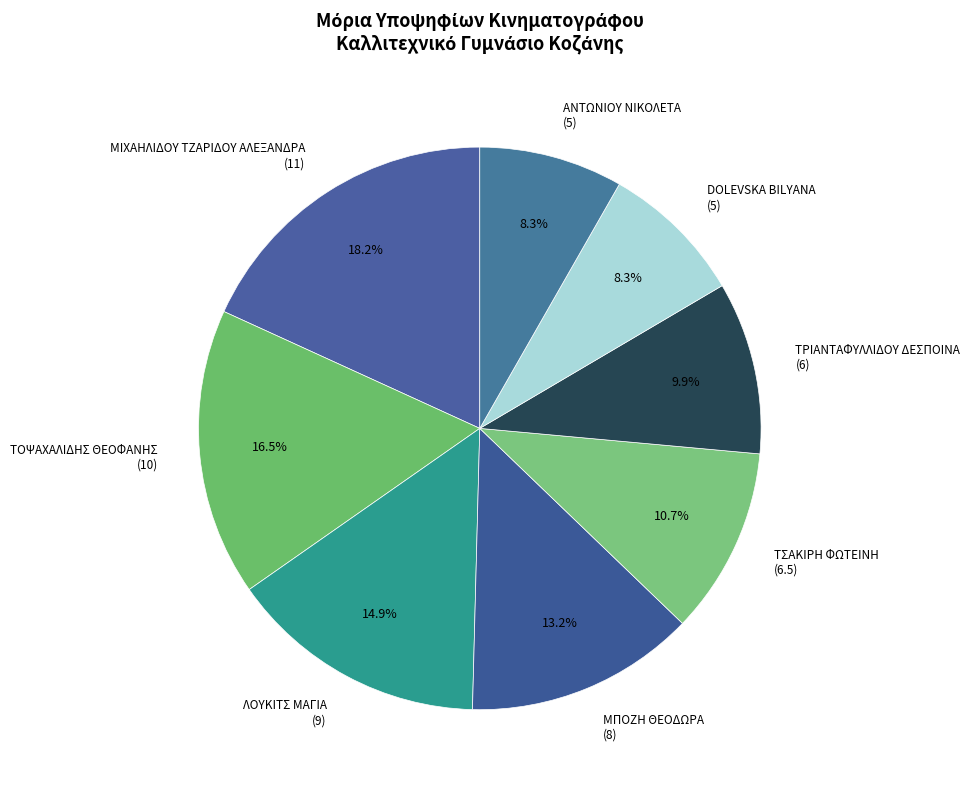

To the nearest percent, what portion does ΜΙΧΑΗΛΙΔΟΥ ΤΖΑΡΙΔΟΥ ΑΛΕΞΑΝΔΡΑ represent?

18%